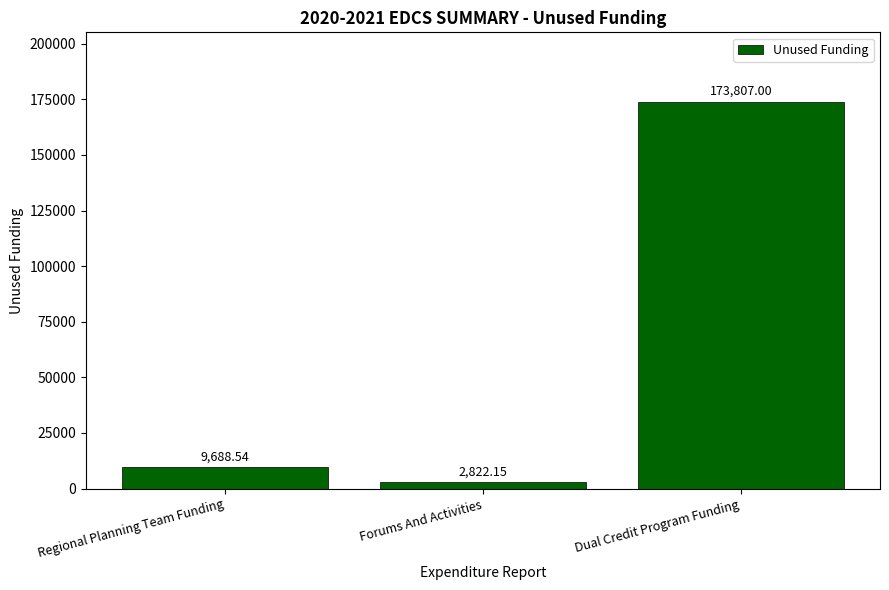

Reading left to right, transcribe all the data shown in this chart.

9688.5	2822.2	173807.0